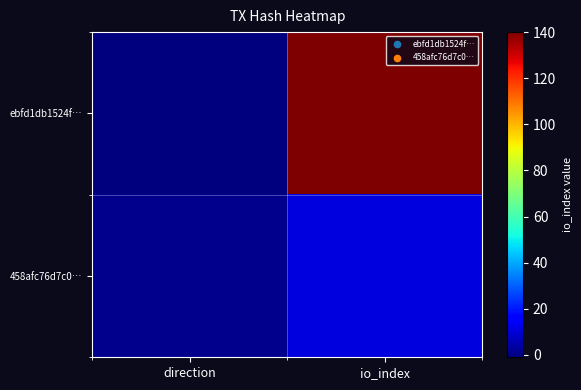

Which series has the largest total across all categories?

ebfd1db1524f…